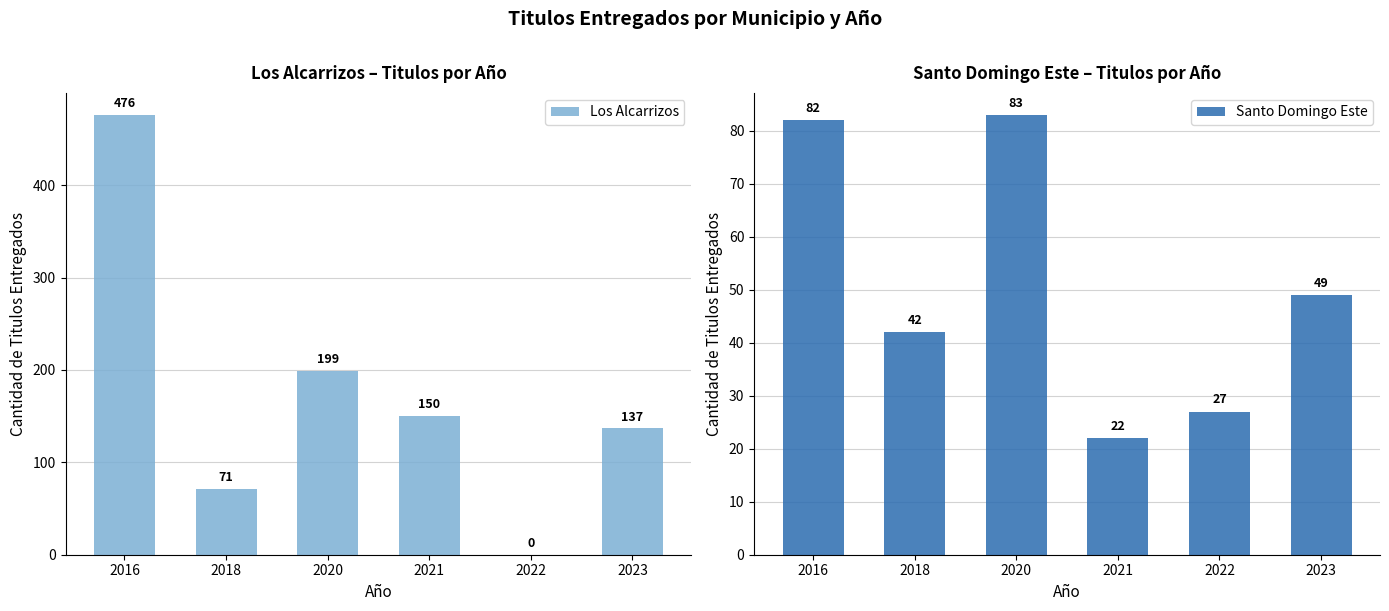

What is the difference between the maximum and second lowest values in the Santo Domingo Este series?

56